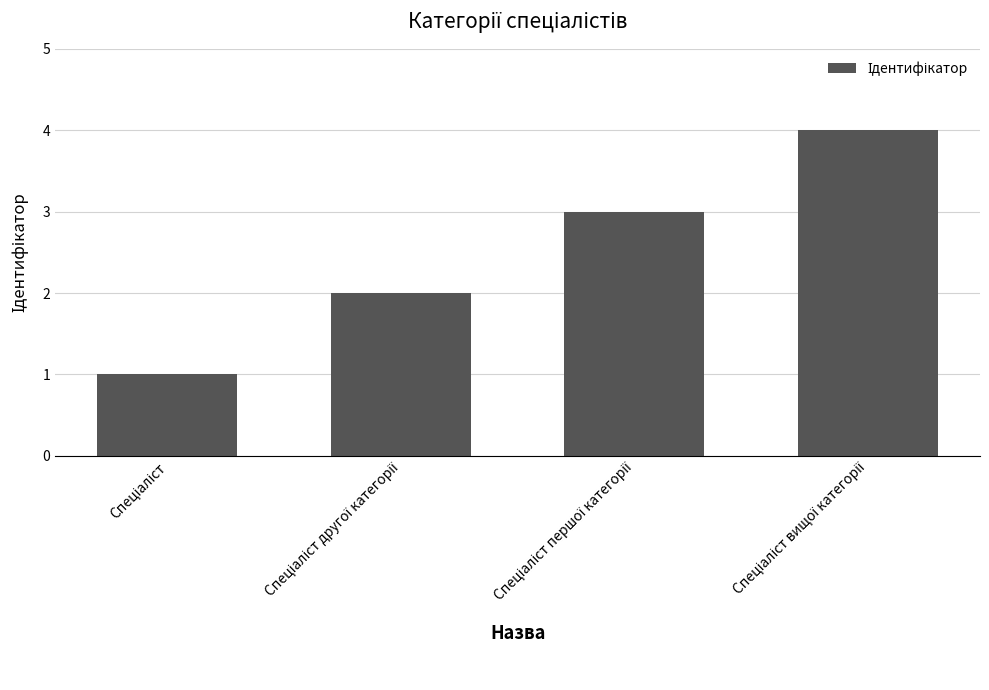

What is the difference between the maximum and minimum values?

3